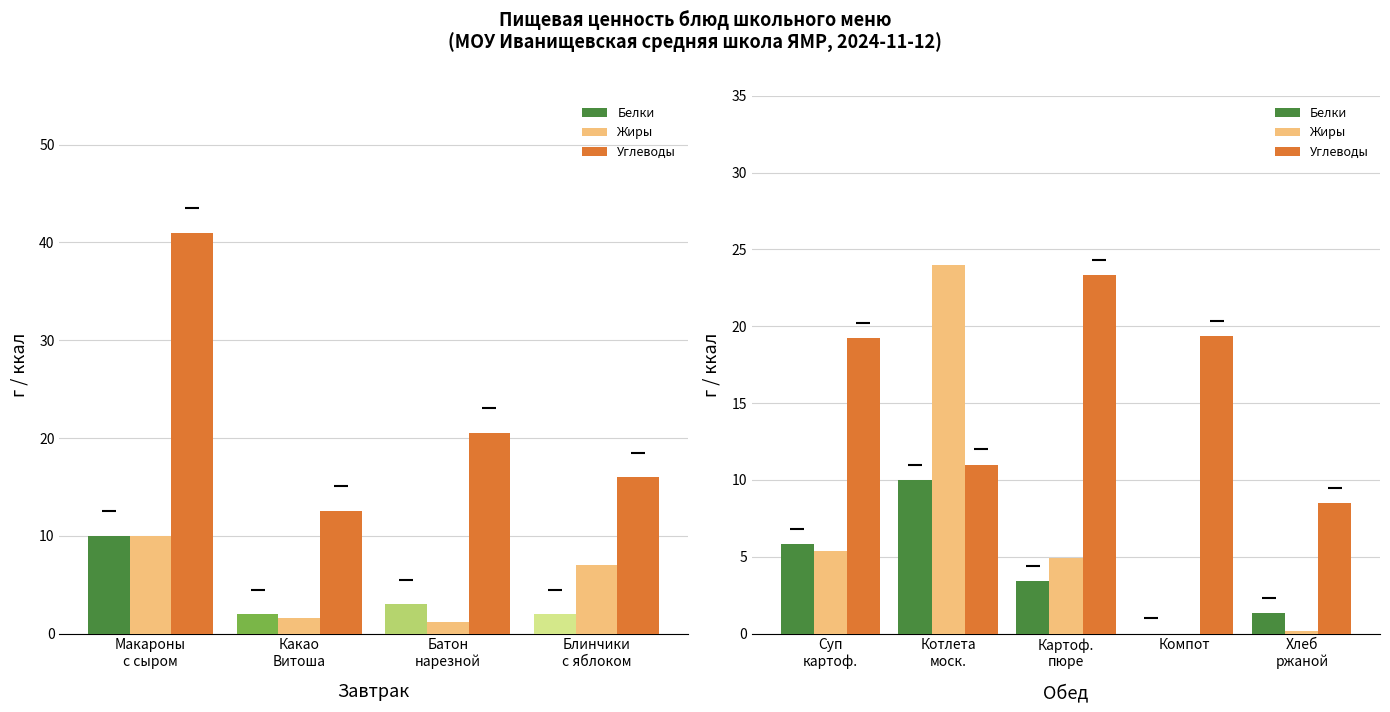

How many groups of bars are there?

5